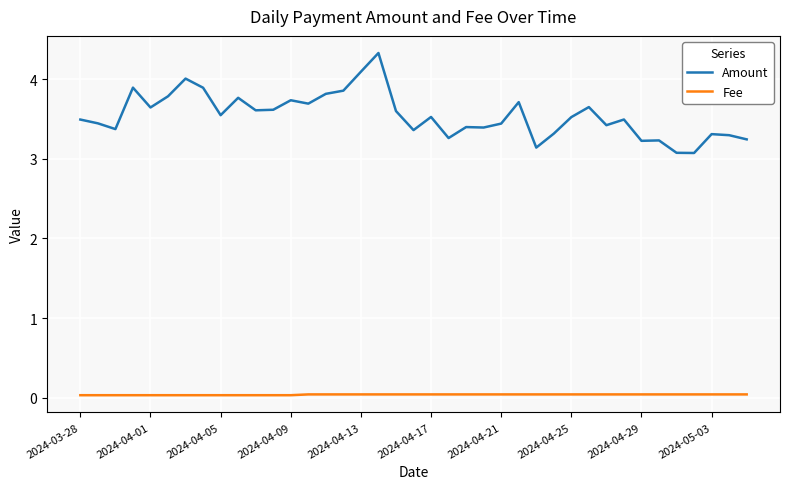

True or false: Fee and Amount cross at least once.

False